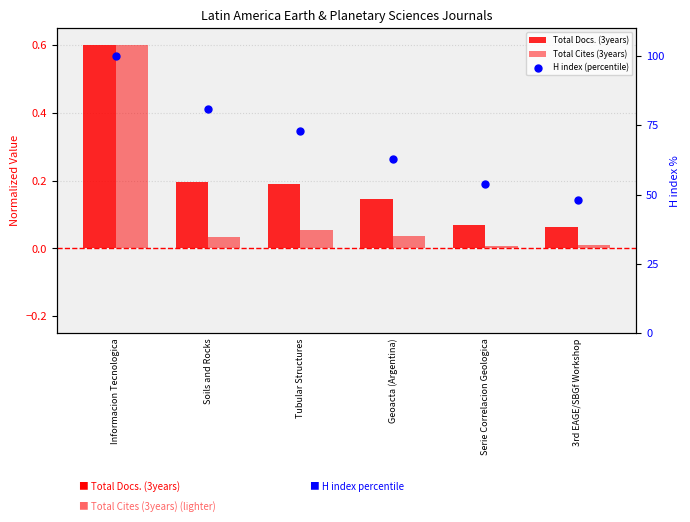

At which category is the sum across all series the highest?

Informacion Tecnologica